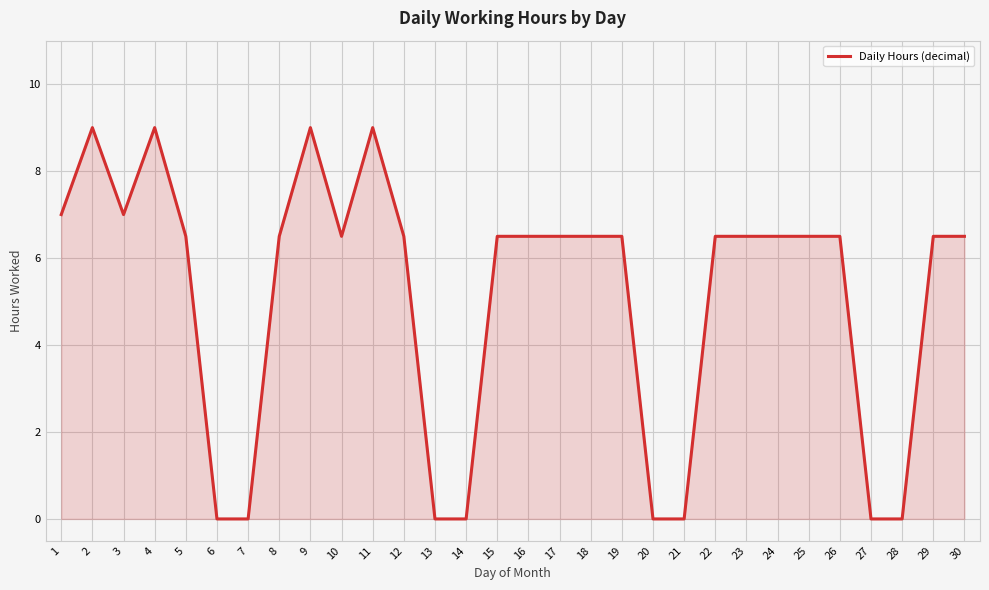

Does the chart display data point markers on the line(s)?

No